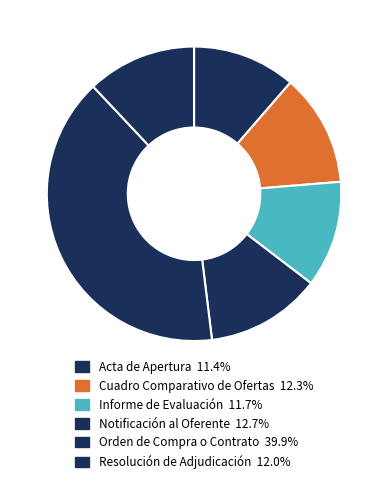

What portion of the pie excludes Cuadro Comparativo de Ofertas?

87.7%